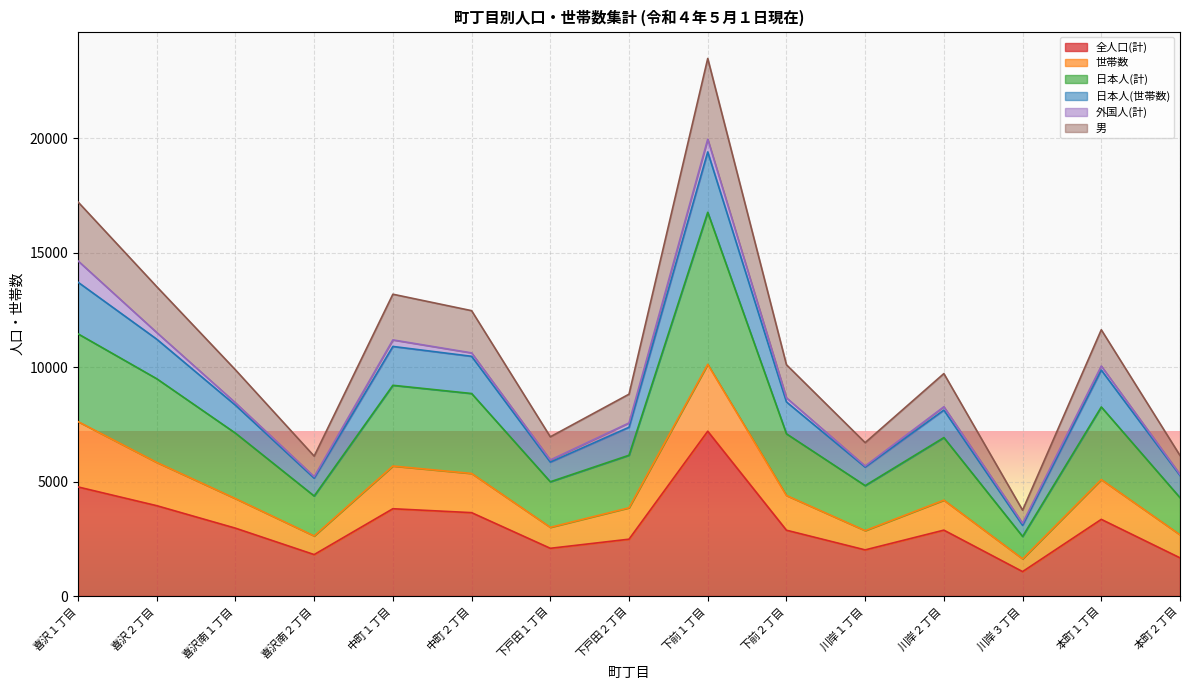

At which label does 日本人(世帯数) first exceed 4254?

喜沢１丁目